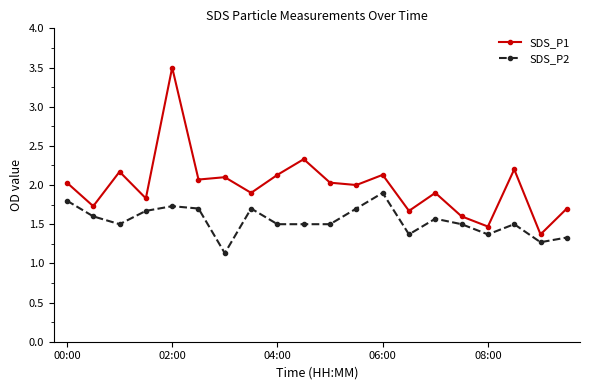

True or false: SDS_P1 and SDS_P2 cross at least once.

False